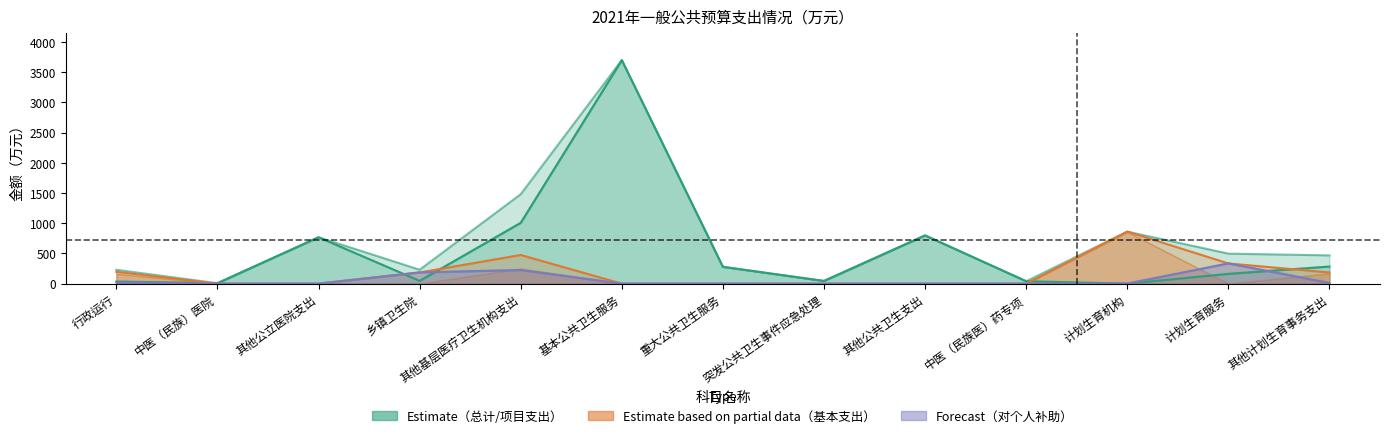

Reading left to right, what are all the values shown in this chart?

项目支出小计（线）: 34.0	8.0	768.2	46.0	1007.2	3701.1	278.6	45.0	798.8	40.0	0.0	162.6	283.5
总计（线）: 230.0	8.0	768.2	231.0	1481.7	3701.1	278.6	45.0	798.8	40.0	861.7	497.2	468.3
基本支出小计（线）: 196.0	0.0	0.0	185.0	474.5	0.0	0.0	0.0	0.0	0.0	861.7	334.6	184.8
对个人家庭补助（线）: 20.6	0.0	0.0	185.0	225.5	0.0	0.0	0.0	0.0	0.0	0.0	334.6	10.0